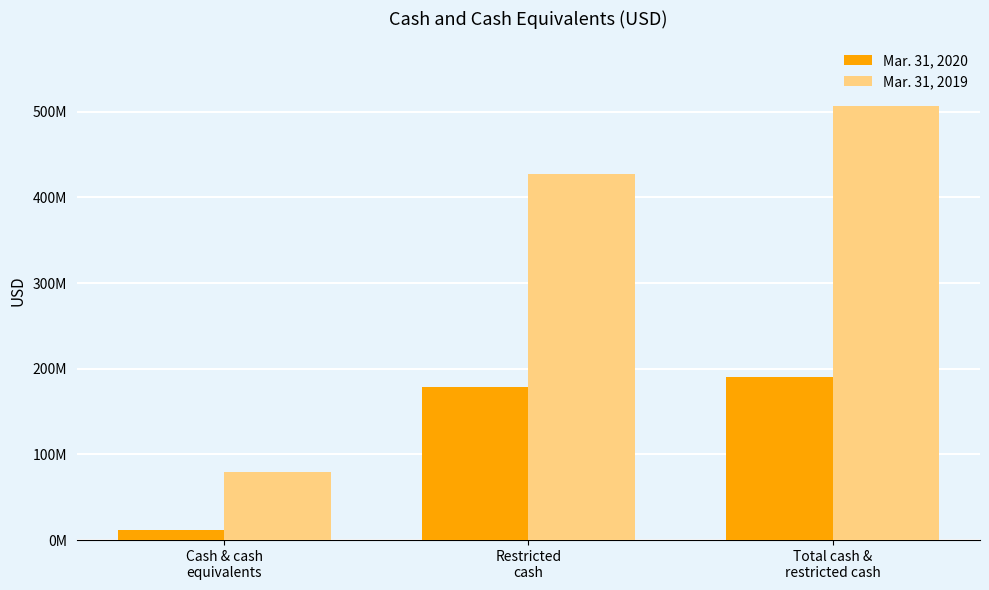

Is it true that Mar. 31, 2019 equals 427321731 at Restricted
cash?

True